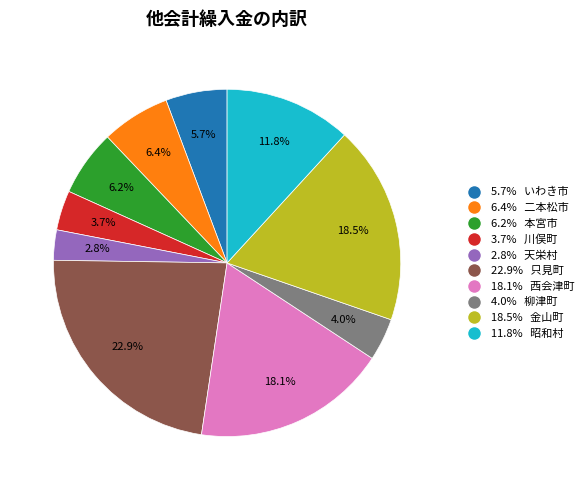

Is there a majority slice in this chart?

No